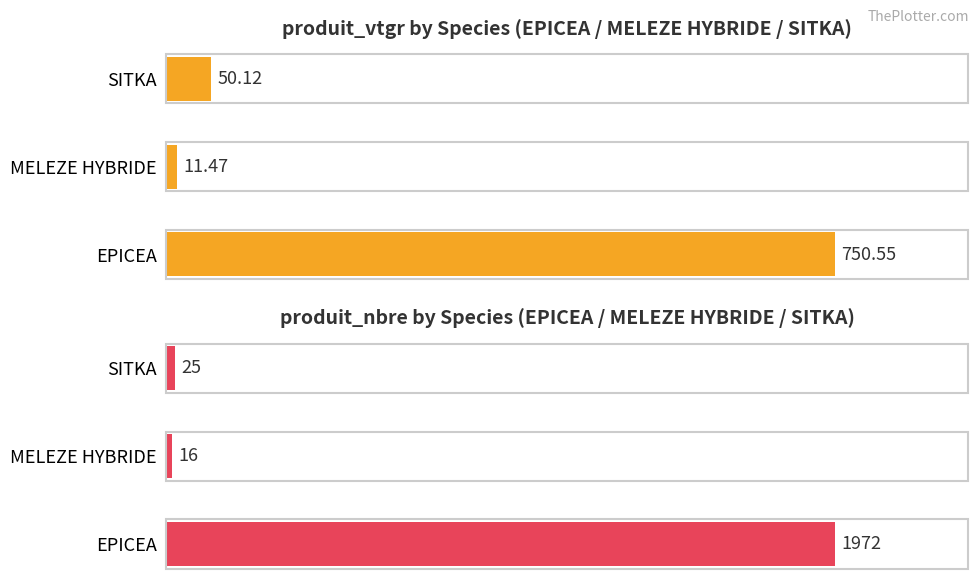

How many groups of bars are there?

3